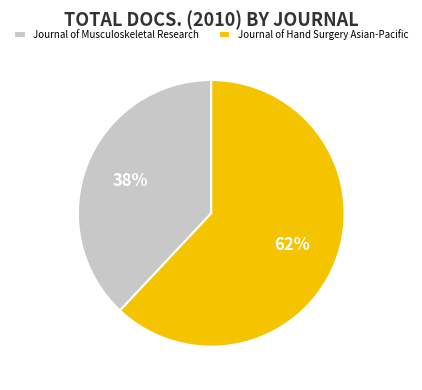

The Journal of Musculoskeletal Research slice represents 27% of the pie. True or false?

False